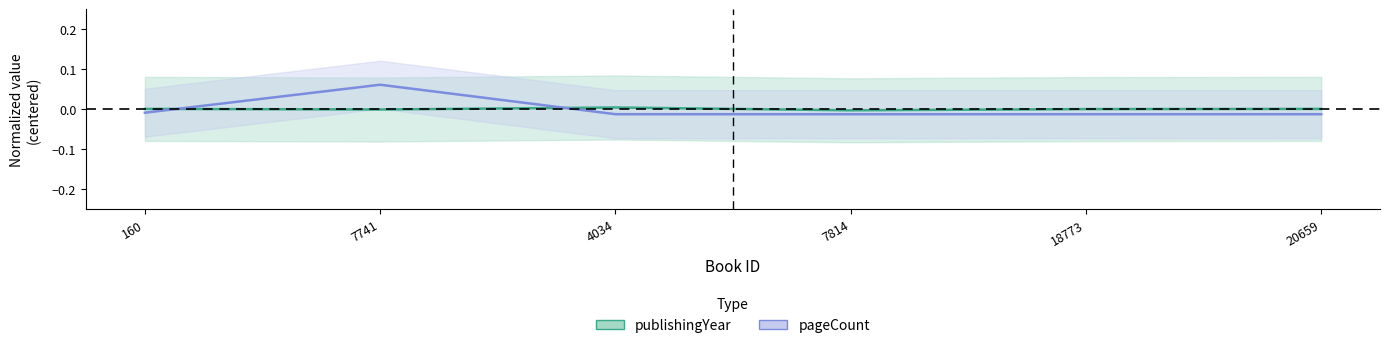

The value of publishingYear at 160 is 0.0. True or false?

False